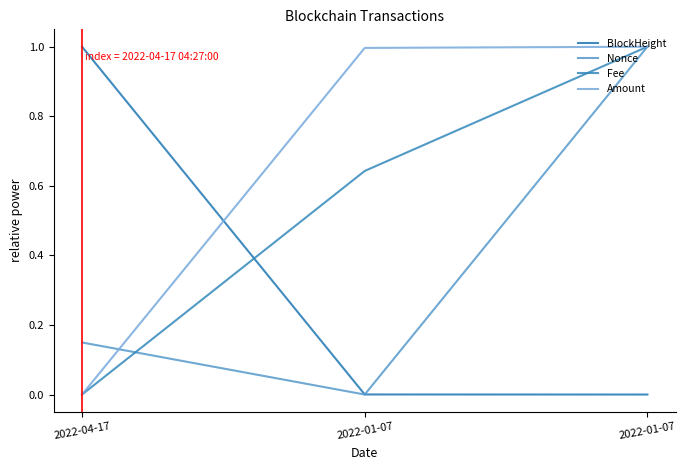

What is the maximum value shown in the chart?

1.0